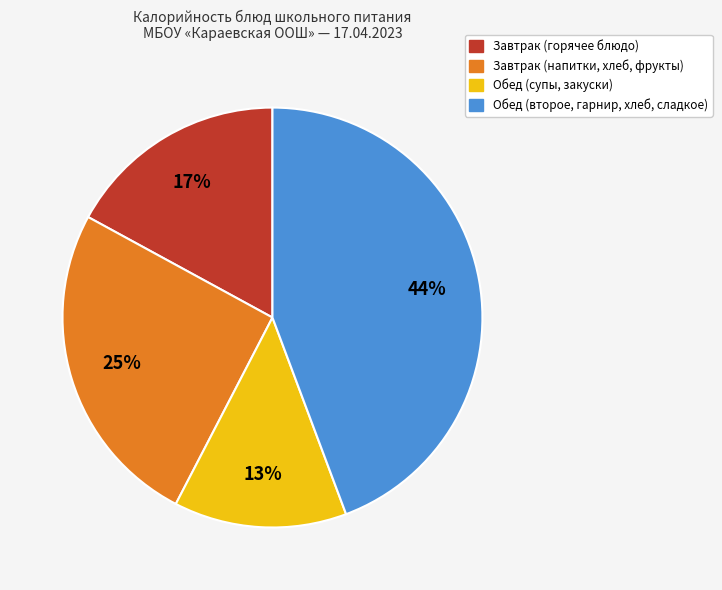

Does any single category account for the majority?

No